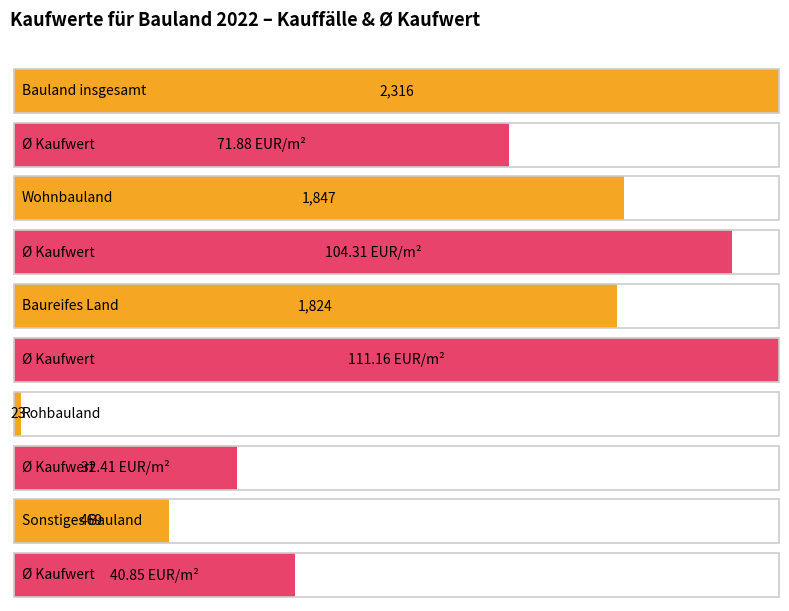

The Kauffälle series shows 229.2 at Sonstiges Bauland. True or false?

False